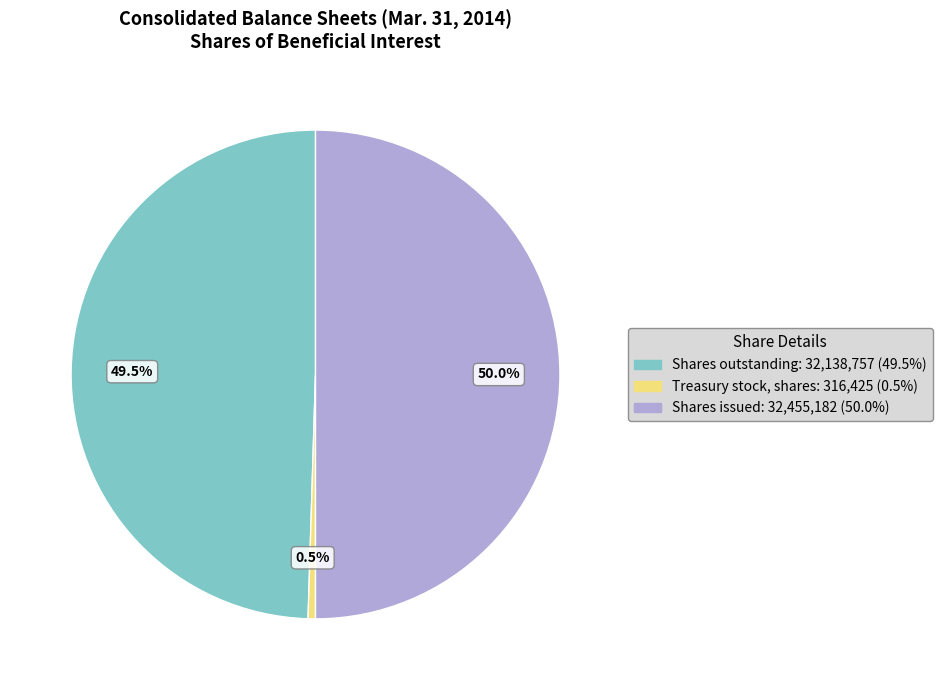

What portion of the pie excludes Shares outstanding?

50.5%